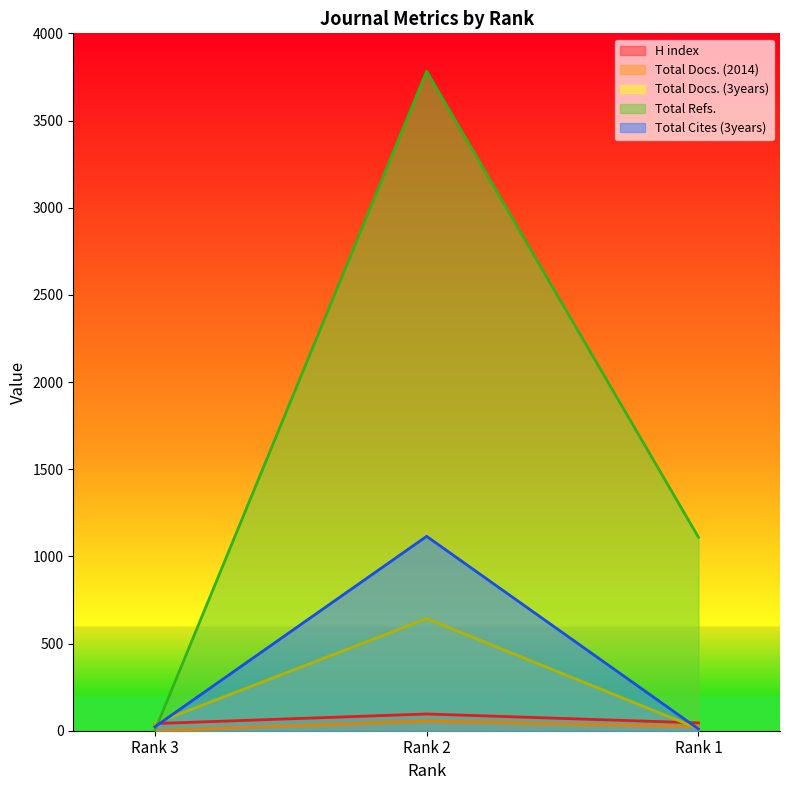

At which category is the sum across all series the highest?

Rank 2